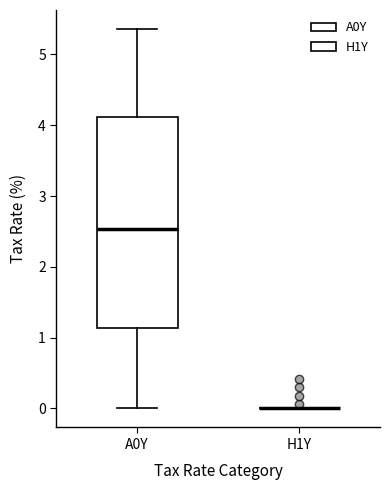

Reading left to right, transcribe this box plot: for each box, give where its median line is, the range the box spans, and where its two whiskers end, as read against the y-axis. The values are not printed on the chart, so give them approximately, as read against the axis.

A0Y: median 2.5, box 1.1 to 4.1, whiskers 0.0 to 5.4
H1Y: box collapsed to a line at 0.0, whiskers 0.0 to 0.0